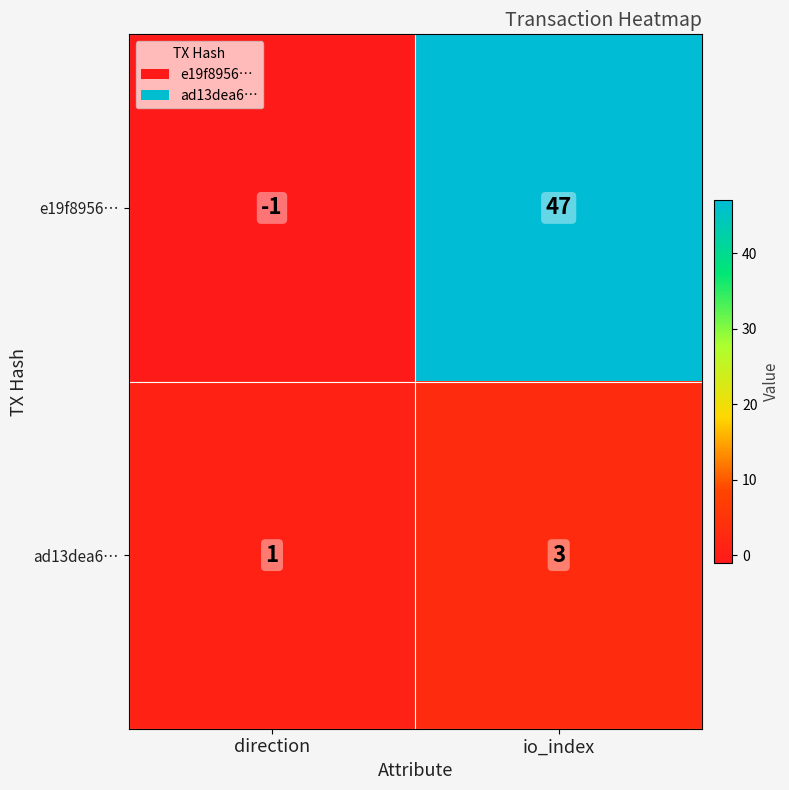

What is the average value of the e19f8956… series?

23